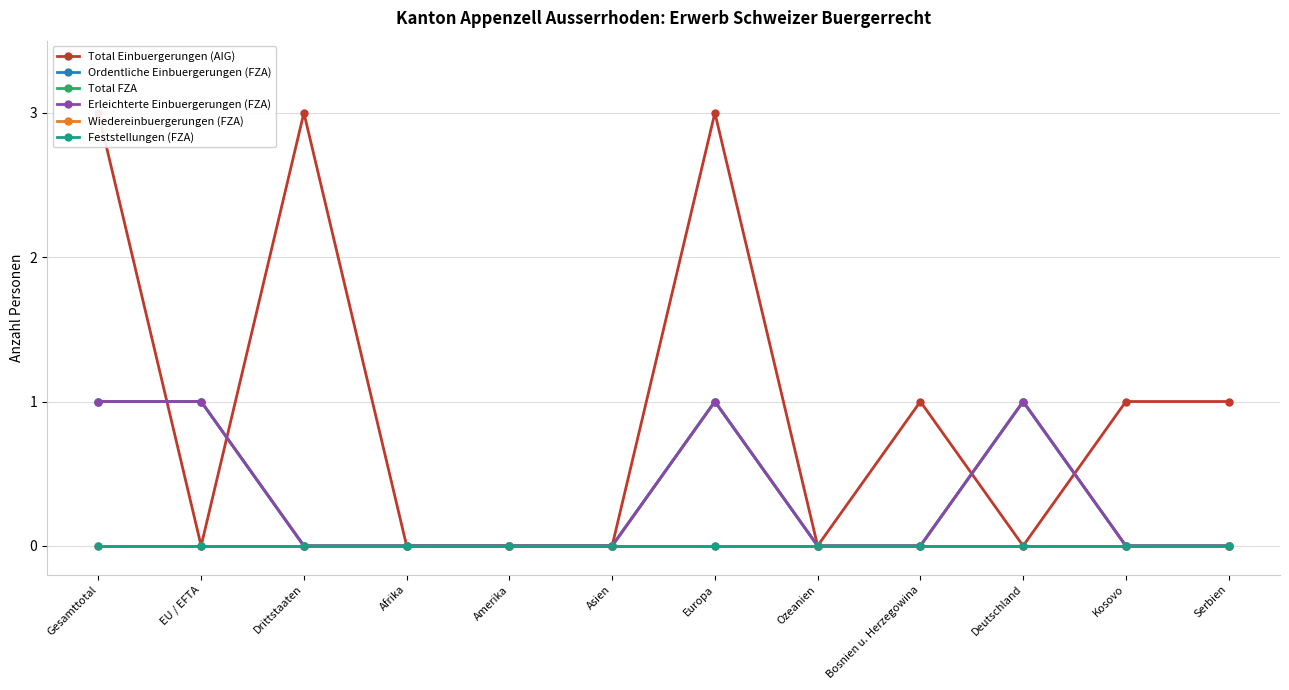

At Amerika, list the series in order from smallest to largest.

Total Einbuergerungen (AIG), Ordentliche Einbuergerungen (FZA), Total FZA, Erleichterte Einbuergerungen (FZA), Wiedereinbuergerungen (FZA), Feststellungen (FZA)